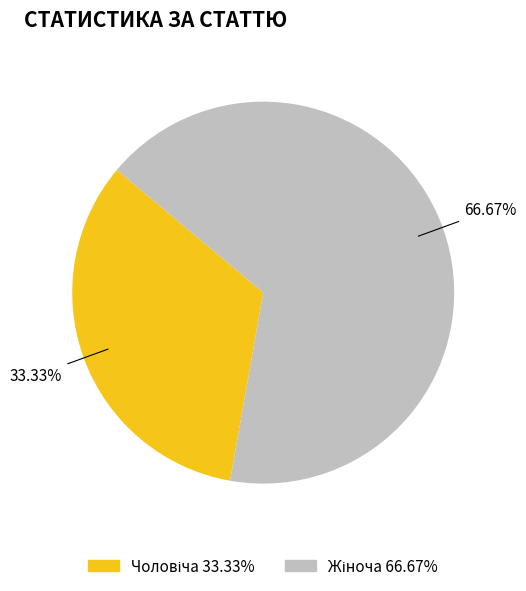

What portion of the pie excludes Жіноча?

33.3%